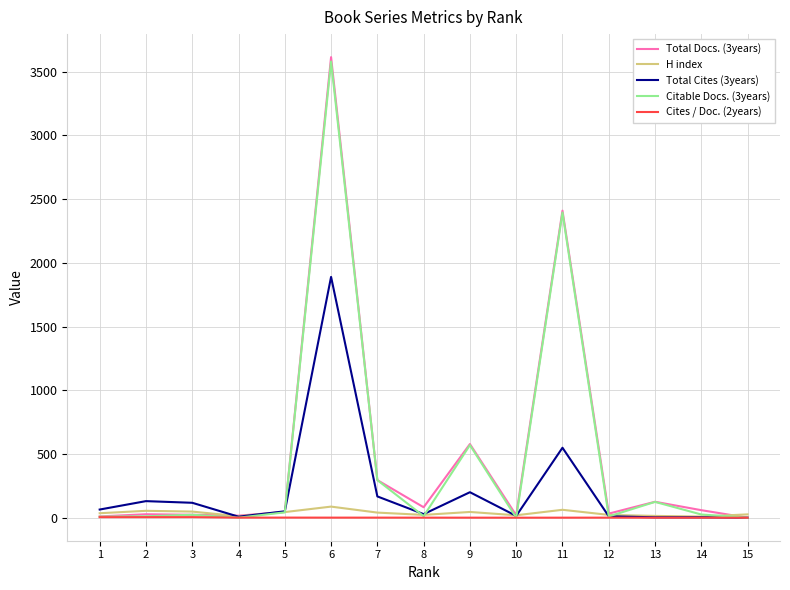

Is the value of Total Docs. (3years) at 7 greater than the value of Cites / Doc. (2years) at 12?

Yes